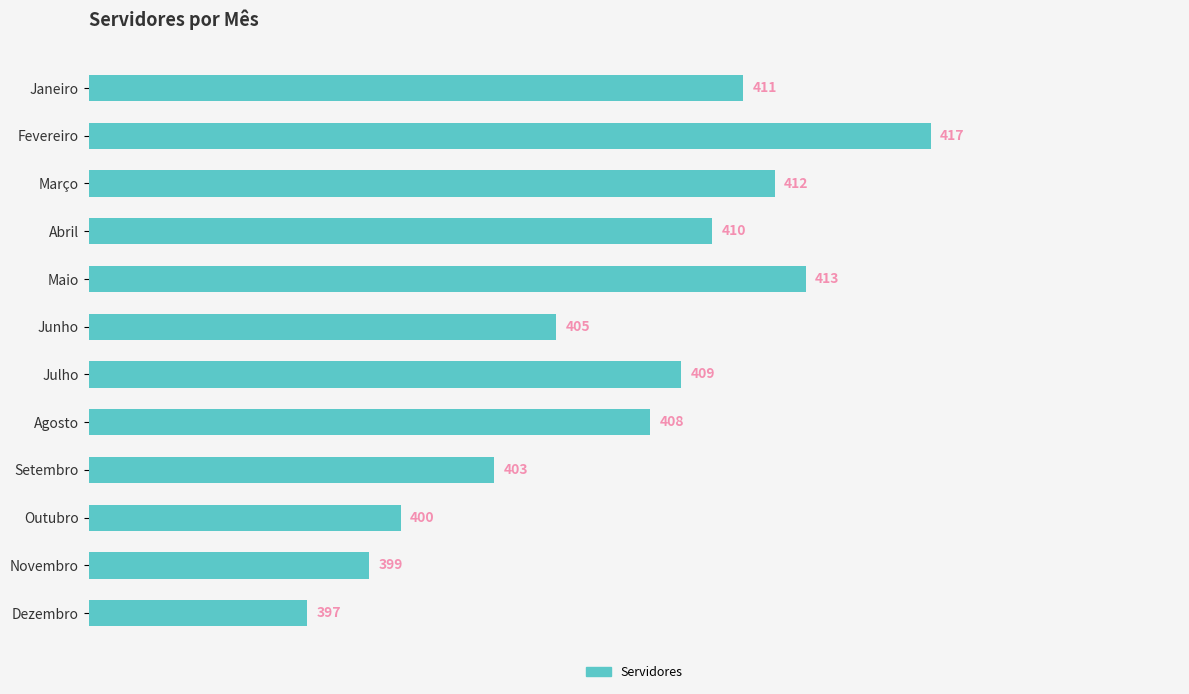

Read the value at Maio.

413